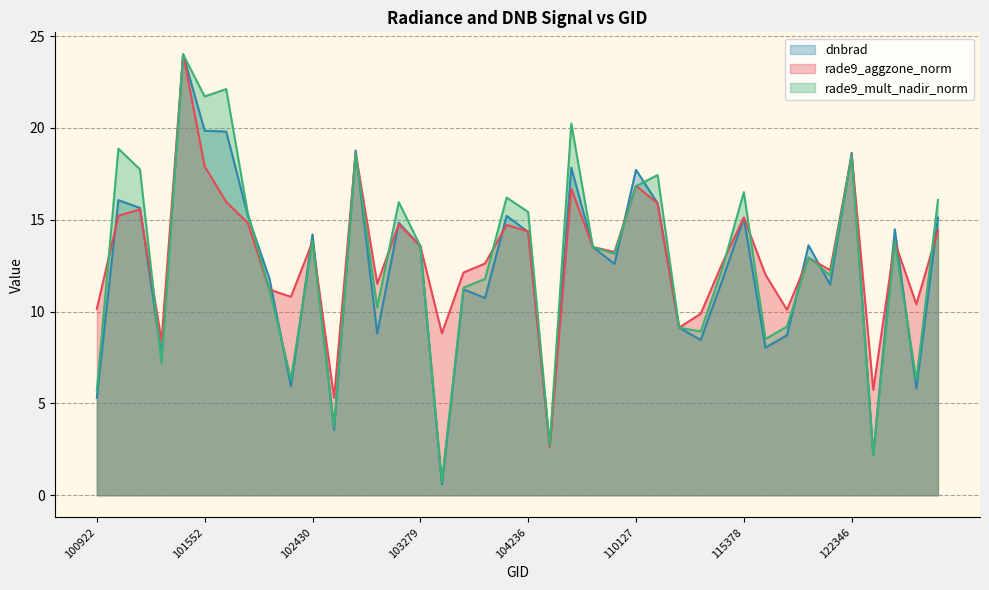

What is the difference between the second highest and second lowest values in the rade9_mult_nadir_norm series?

19.9